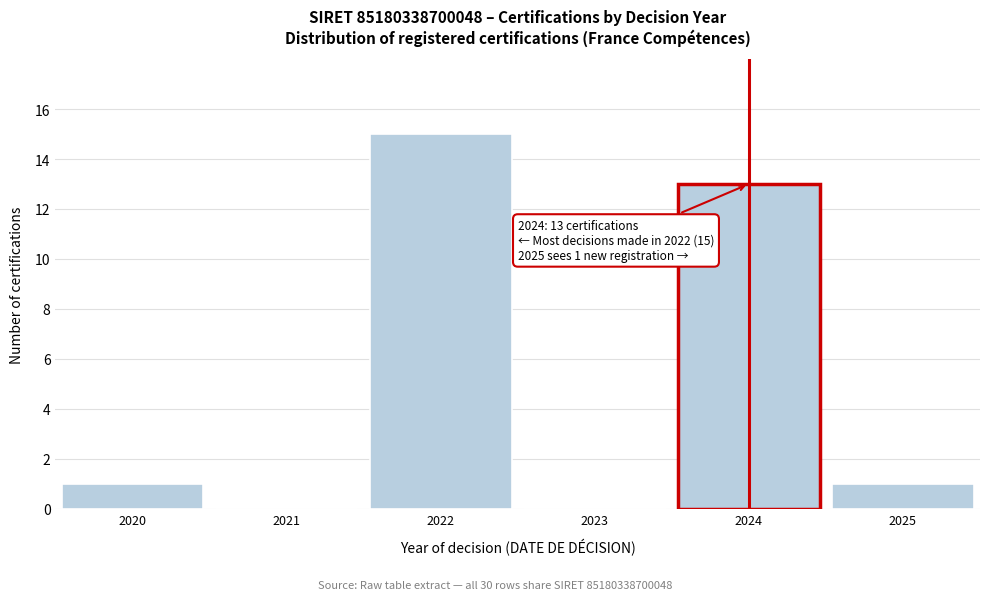

Reading right to left, extract all data points from this chart.

2025=1	2024=13	2023=0	2022=15	2021=0	2020=1